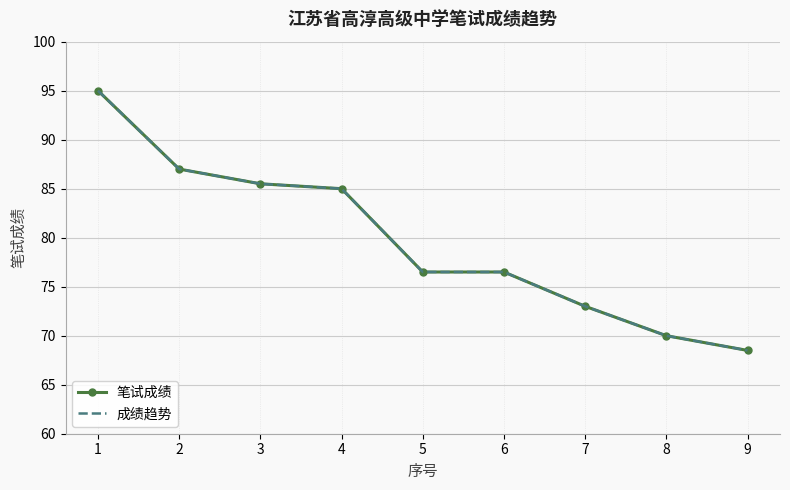

What is the maximum value shown in the chart?

95.0